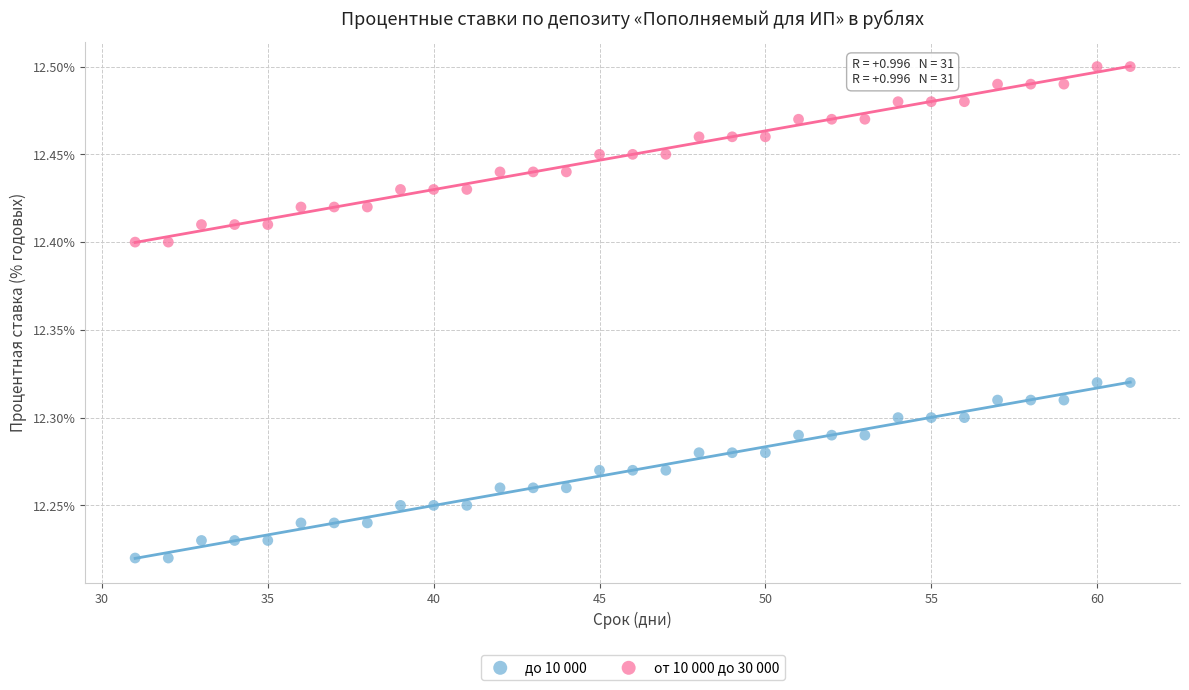

Which series contains the highest Y value?

от 10 000 до 30 000